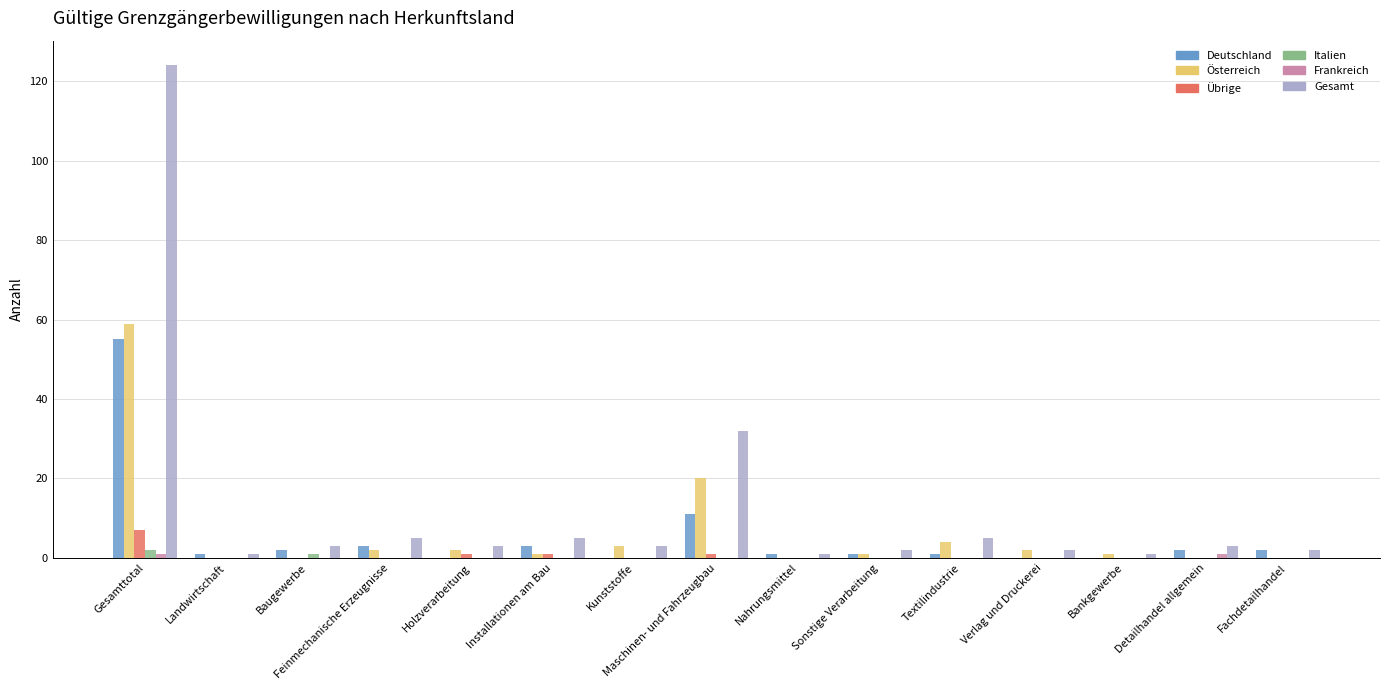

Which series has the largest total across all categories?

Gesamt